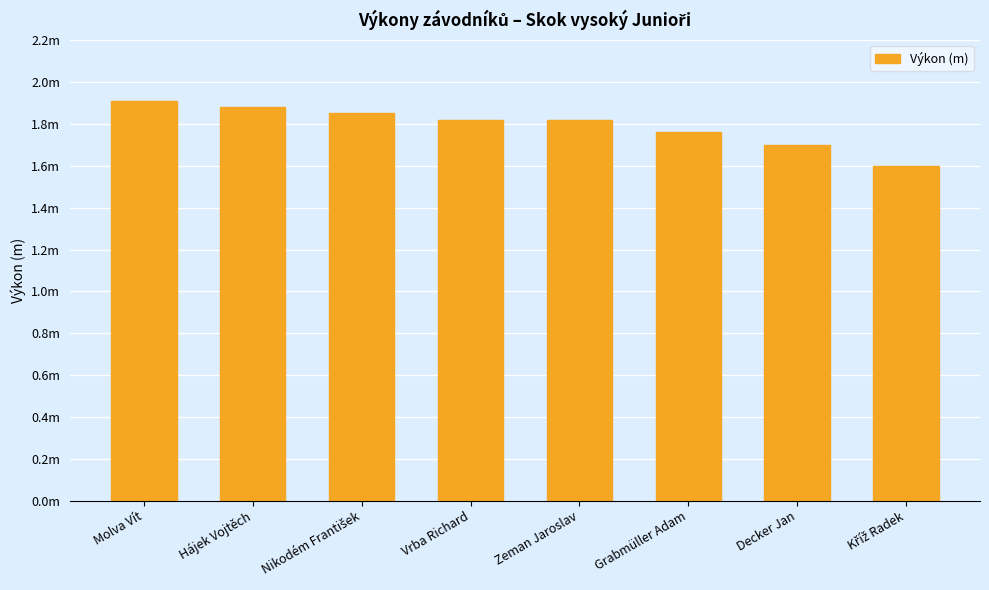

List the labels in order of value, largest first.

Molva Vít, Hájek Vojtěch, Nikodém František, Vrba Richard, Zeman Jaroslav, Grabmüller Adam, Decker Jan, Kříž Radek